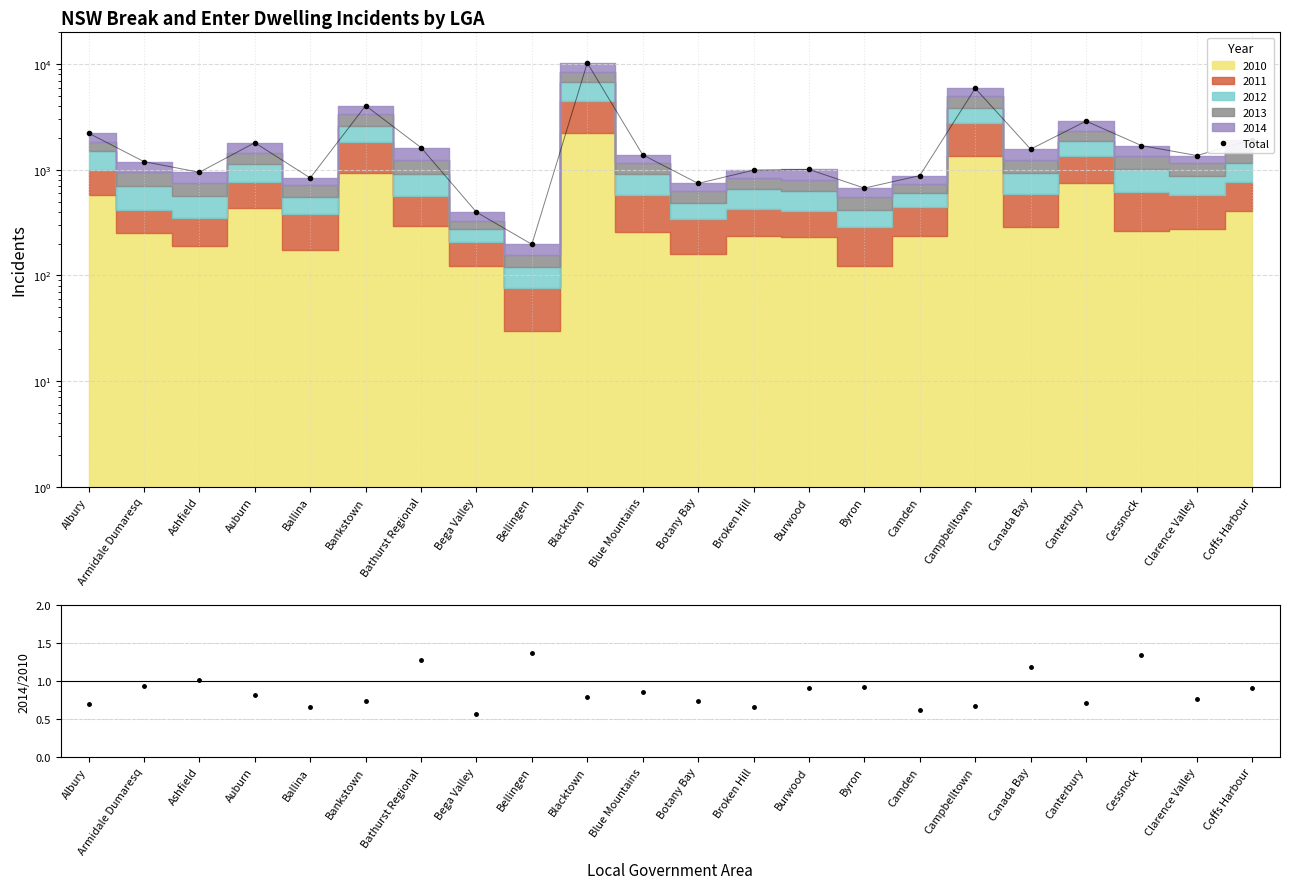

Which has a higher value, Bega Valley or Campbelltown?

Campbelltown